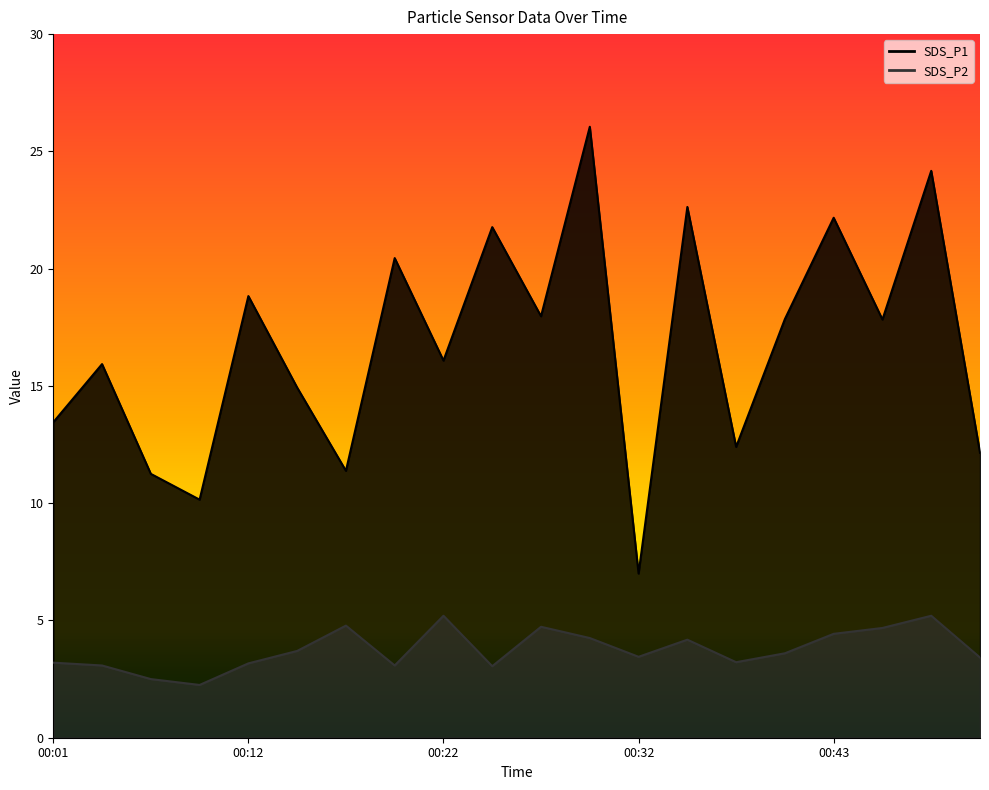

Rank the series by their maximum value, from highest to lowest.

SDS_P1, SDS_P2